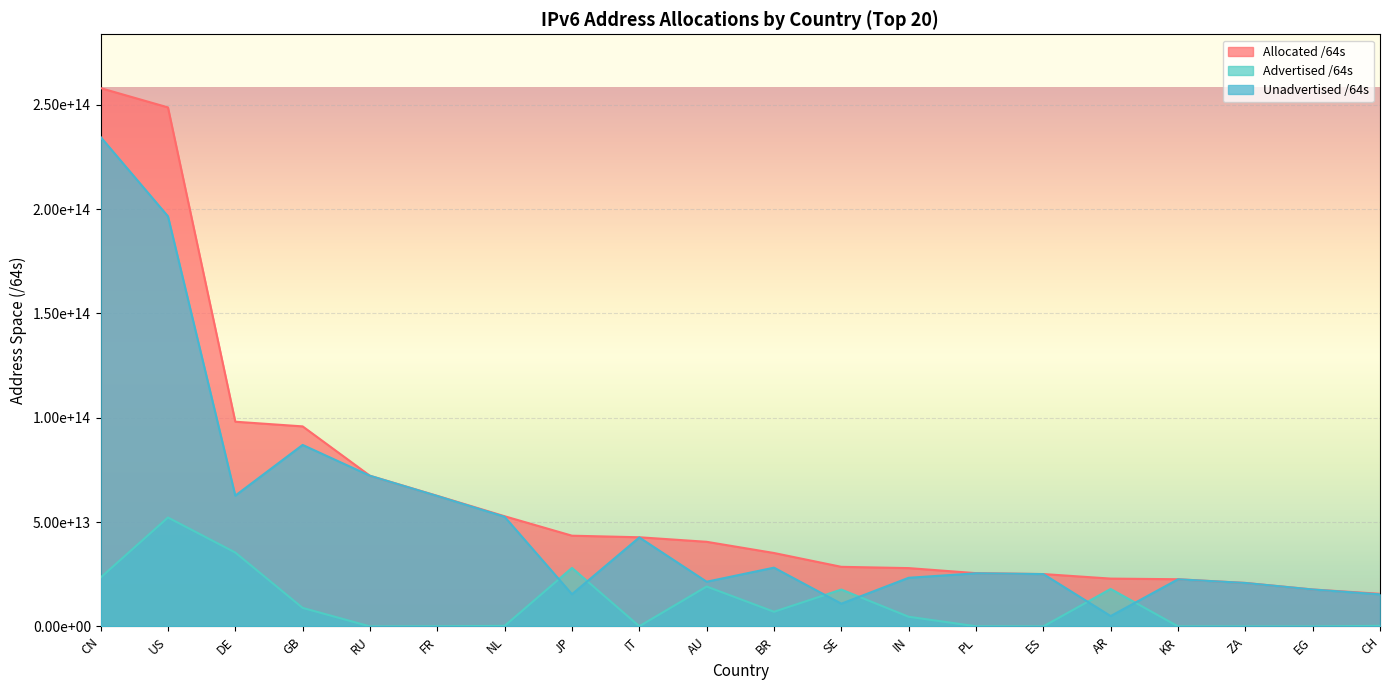

How many lines are shown in the chart?

3